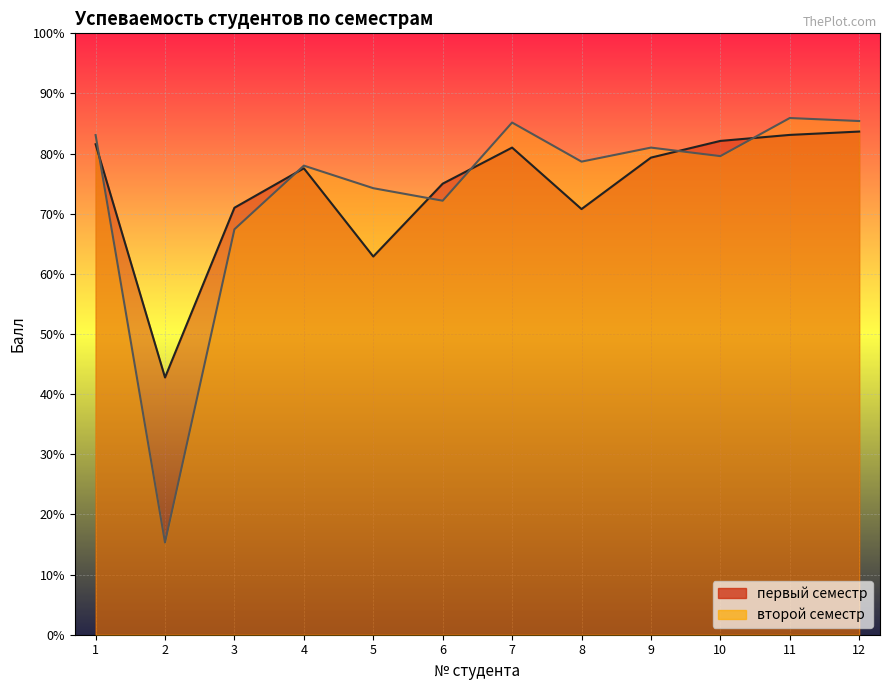

True or false: первый семестр and второй семестр intersect in this chart.

True